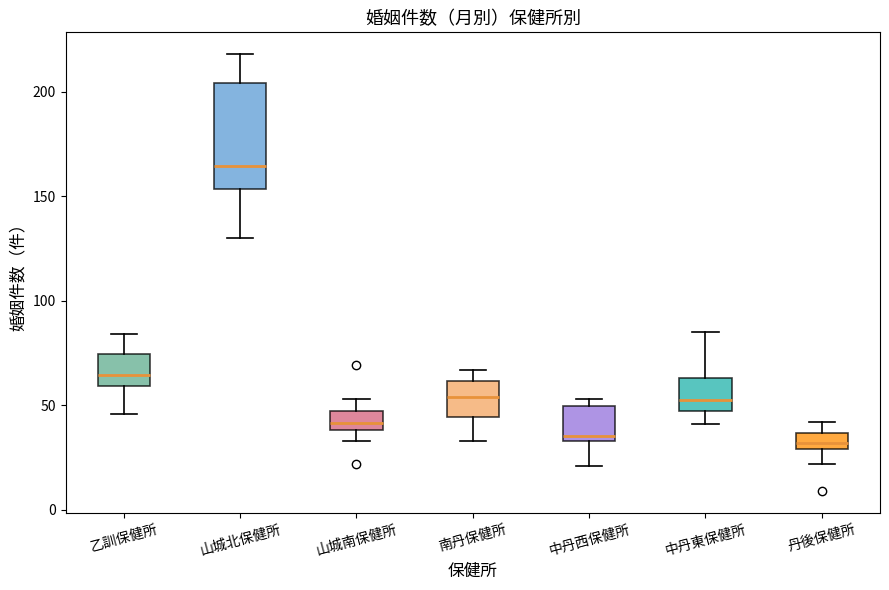

Comparing the boxes themselves (not the whiskers), which one is the tallest?

山城北保健所